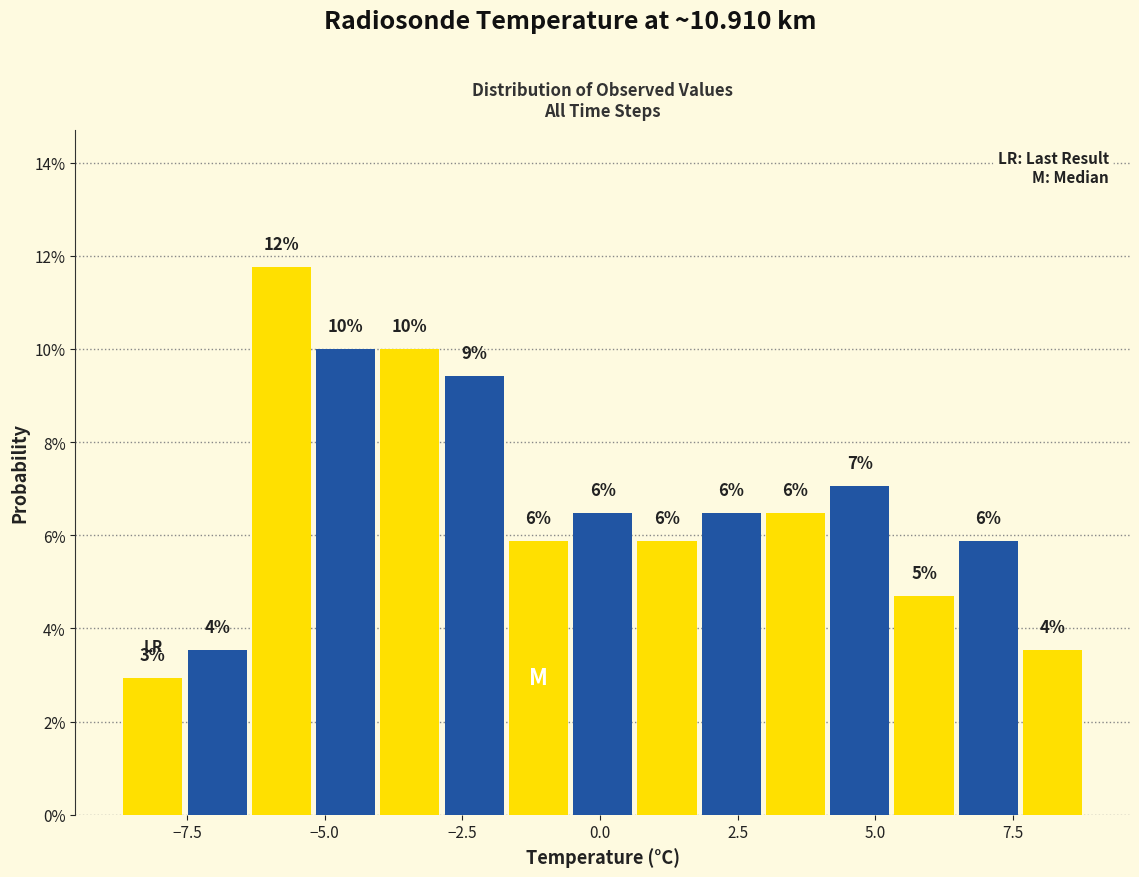

Around what value on the x-axis is the tallest bar? Give the approximate position of its centre, as read against the axis.

-6.0